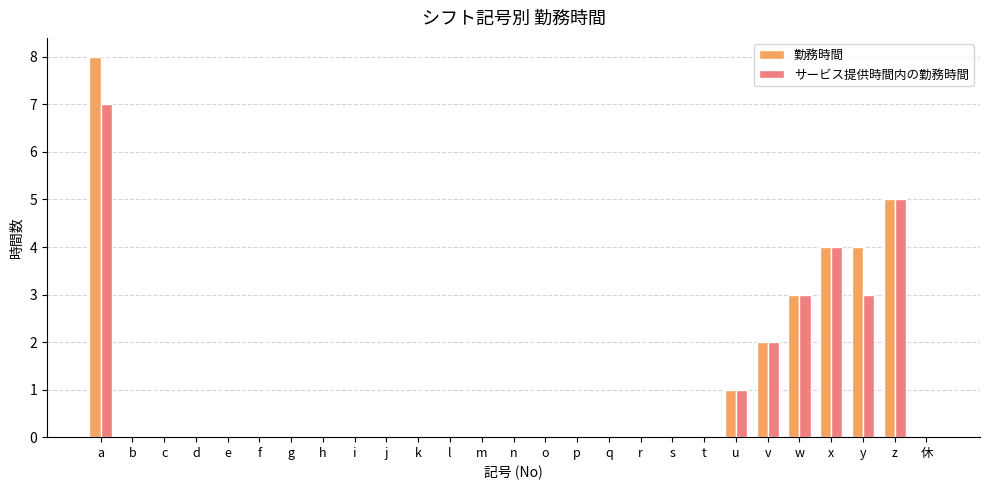

At which category is the sum across all series the highest?

a